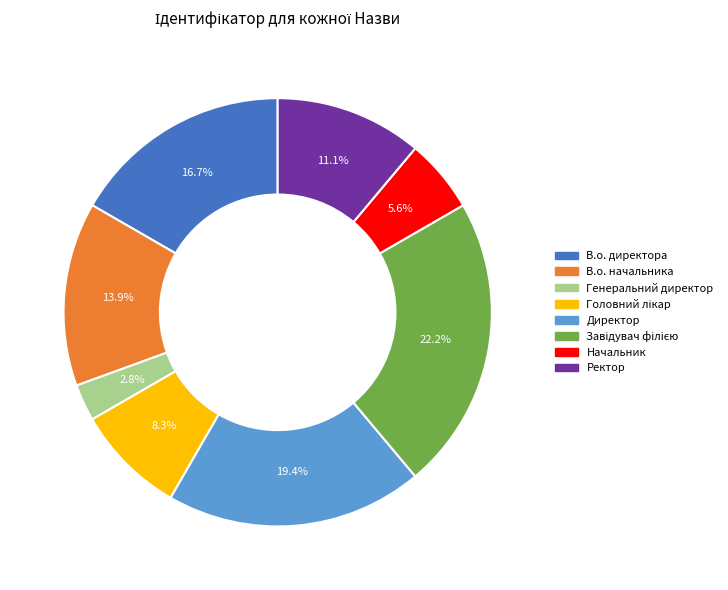

Is there a majority slice in this chart?

No